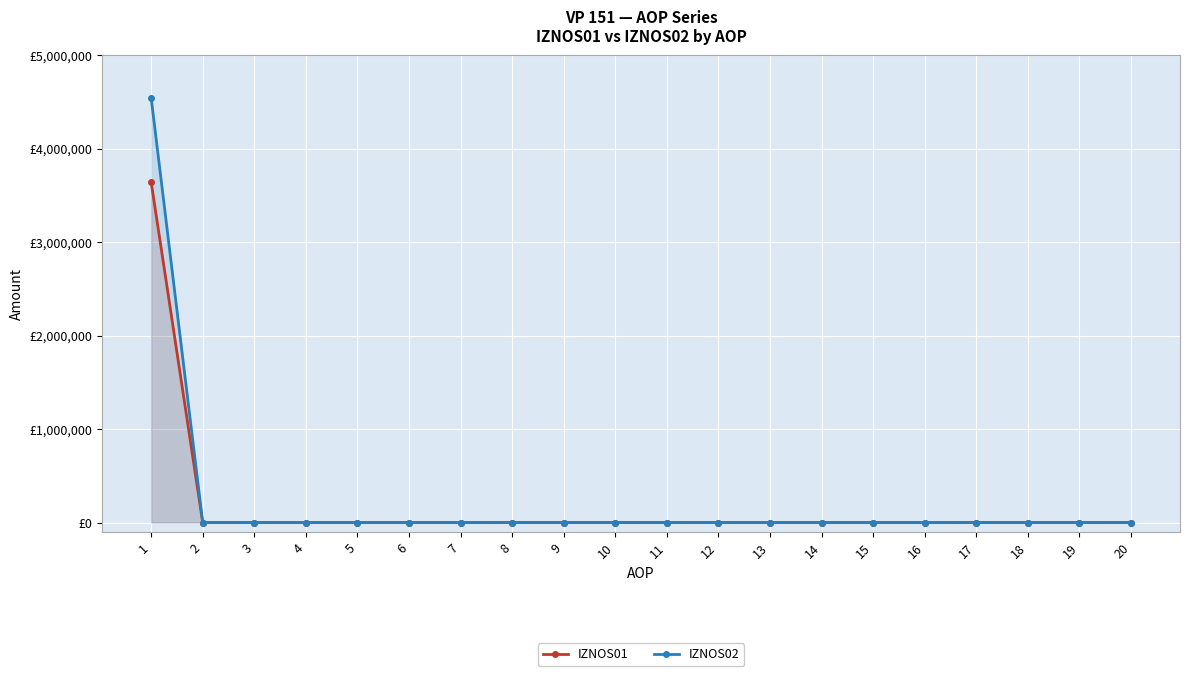

Is it true that IZNOS01 equals 0 at 3?

True